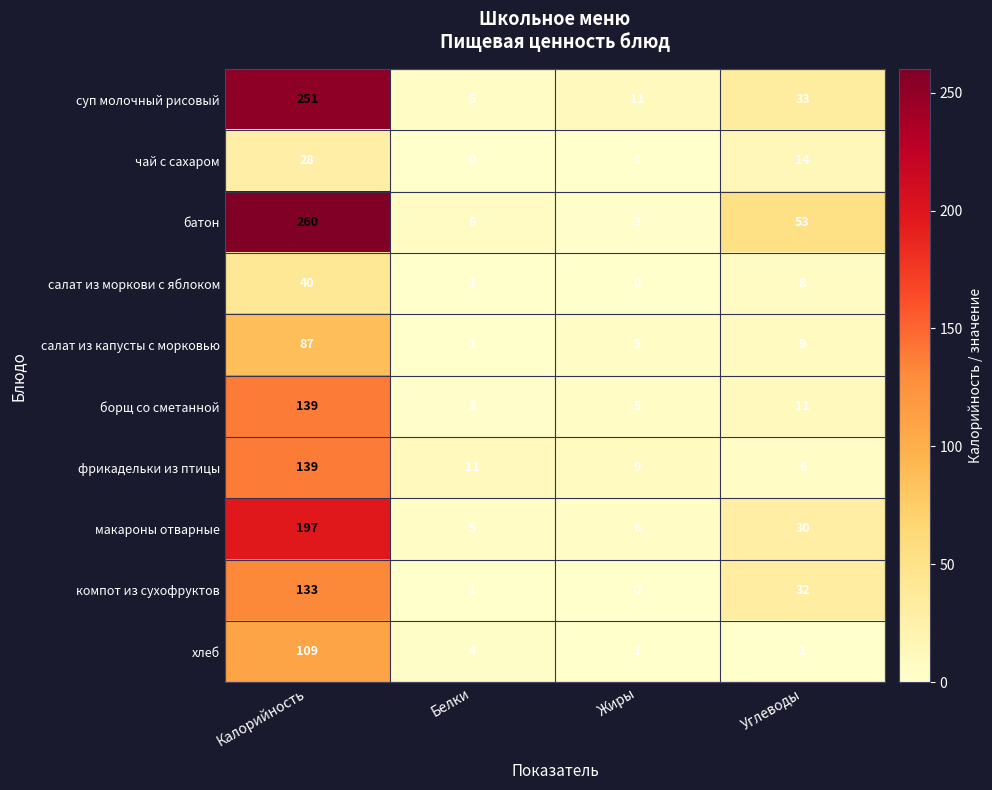

How many distinct data groups are displayed?

10